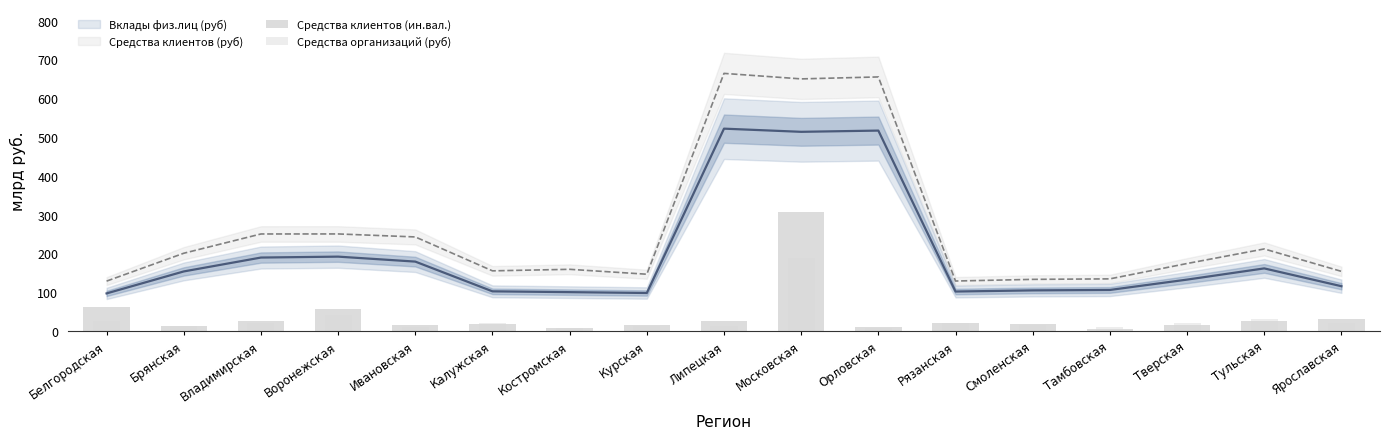

Is the value of Средства организаций (руб) at Костромская greater than the value of Средства клиентов (ин.вал.) at Липецкая?

No